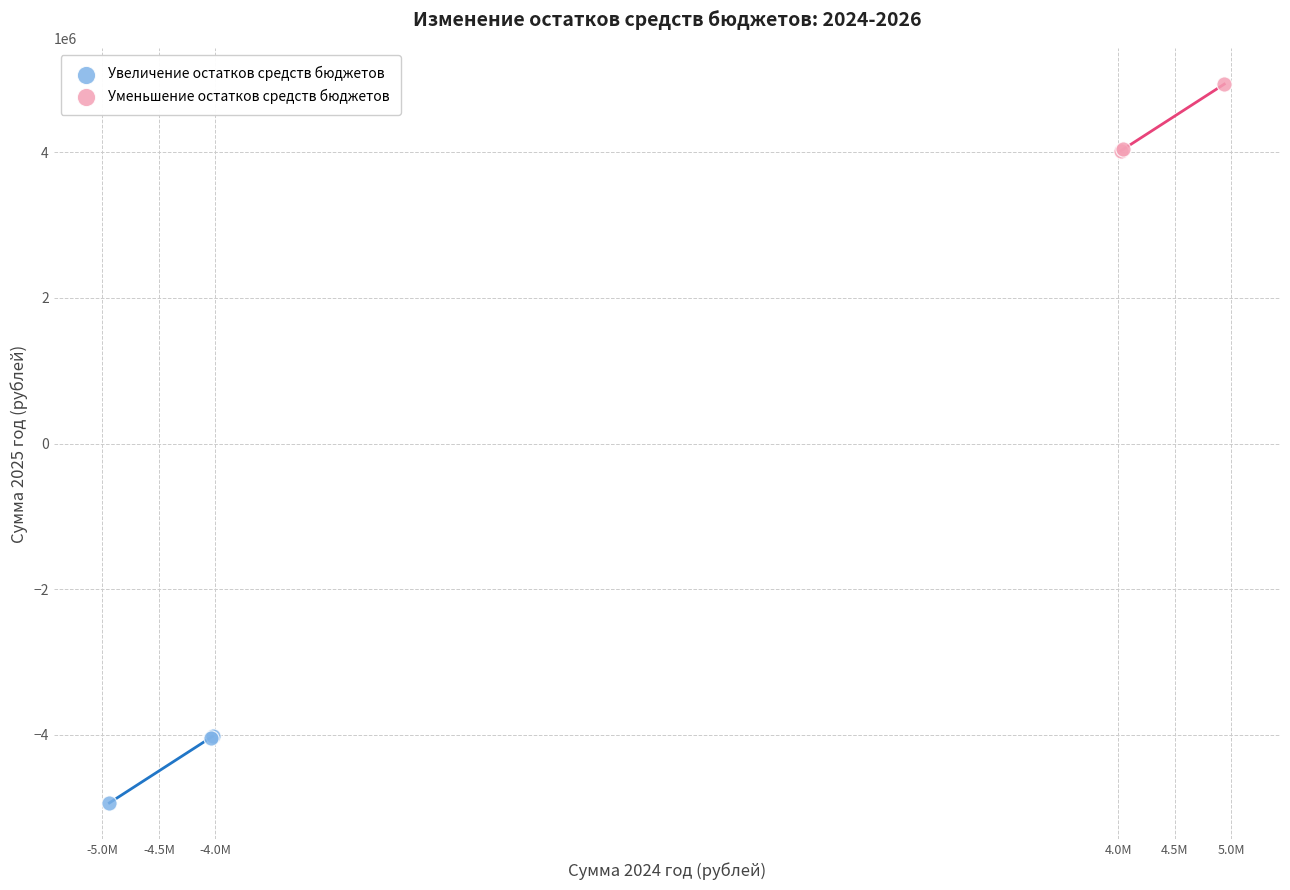

Which series reaches the minimum Y coordinate?

Увеличение остатков средств бюджетов